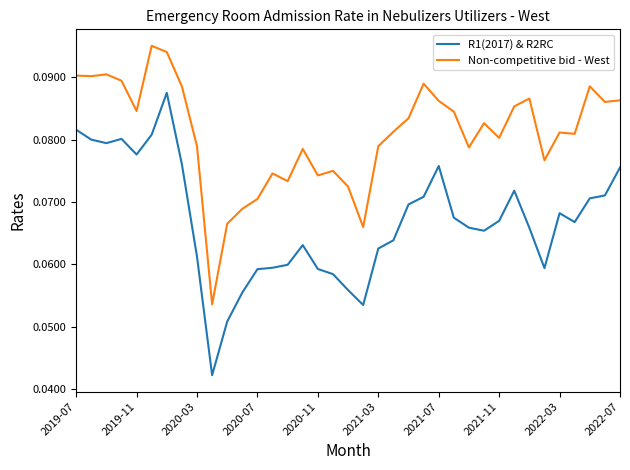

List the series in order of their overall mean, lowest first.

R1(2017) & R2RC, Non-competitive bid - West